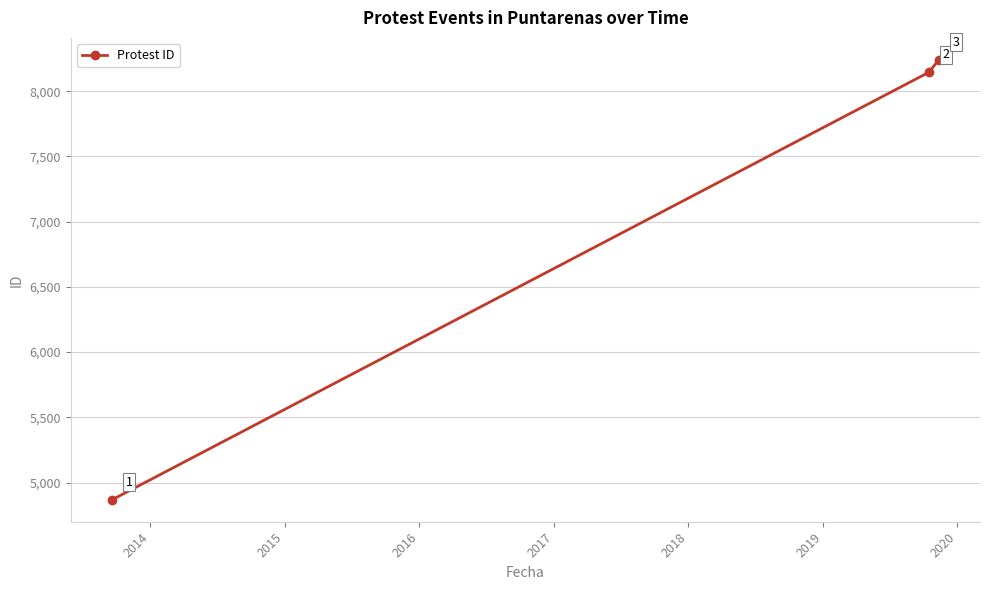

How many lines are shown in the chart?

1